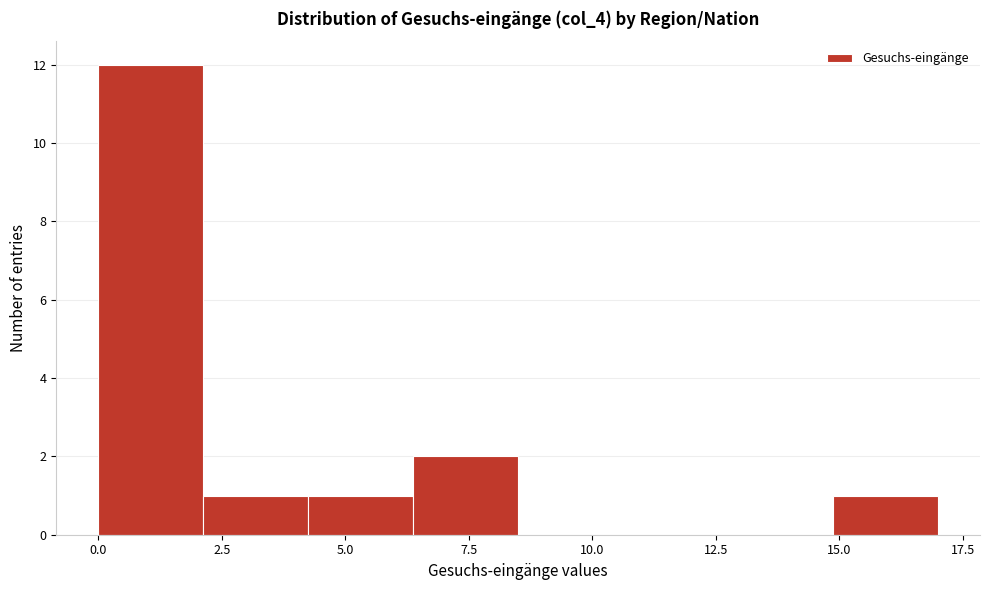

Reading left to right, transcribe this chart: for each bar, give the range it covers on the x-axis and its height. Neither the bar edges nor the heights are printed on the chart, so give them approximately, as read against the axes.

0.0 to 2.0: 12
2.0 to 4.5: 1
4.5 to 6.5: 1
6.5 to 8.5: 2
8.5 to 10.5: 0
10.5 to 13.0: 0
13.0 to 15.0: 0
15.0 to 17.0: 1